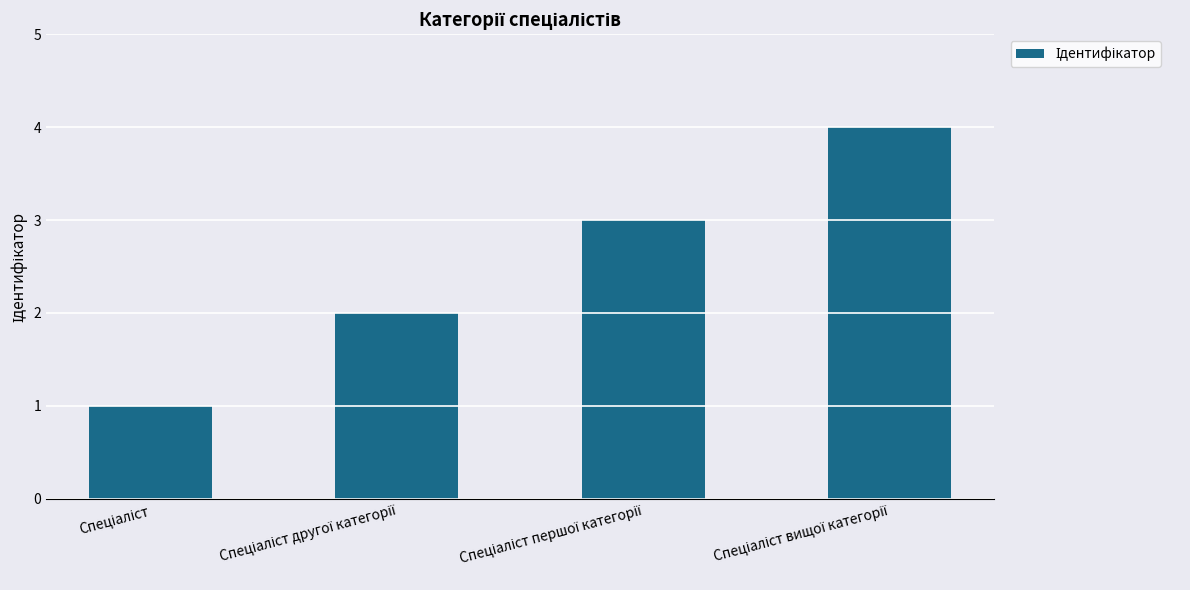

What is the difference between the maximum and minimum values?

3